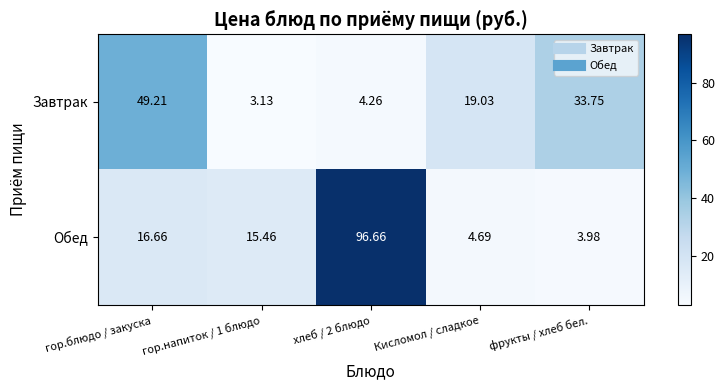

How many data points does each series have?

5